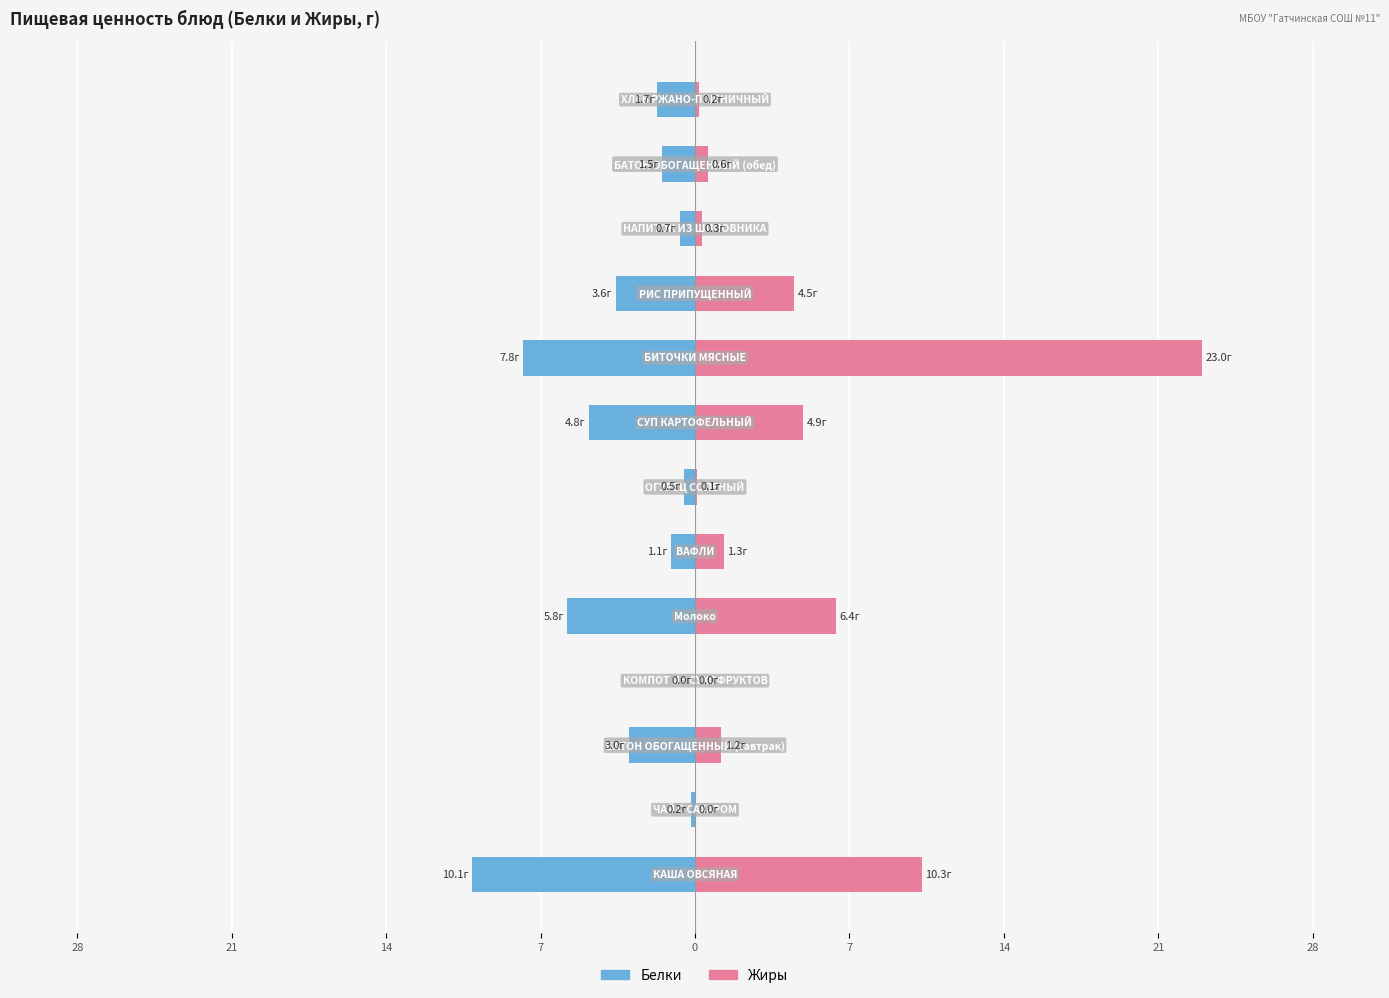

Does the chart contain stacked bars?

No